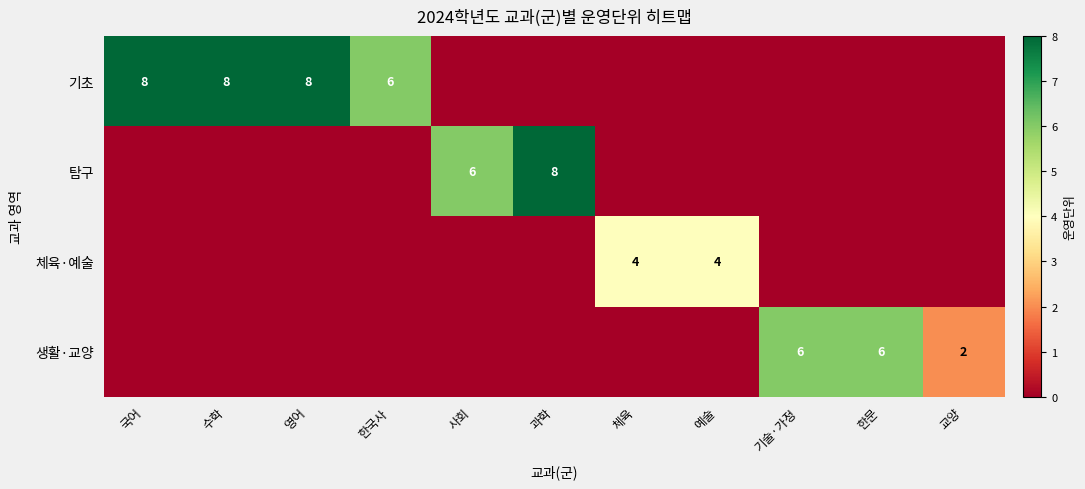

The value of 체육·예술 at 체육 is 4. True or false?

True